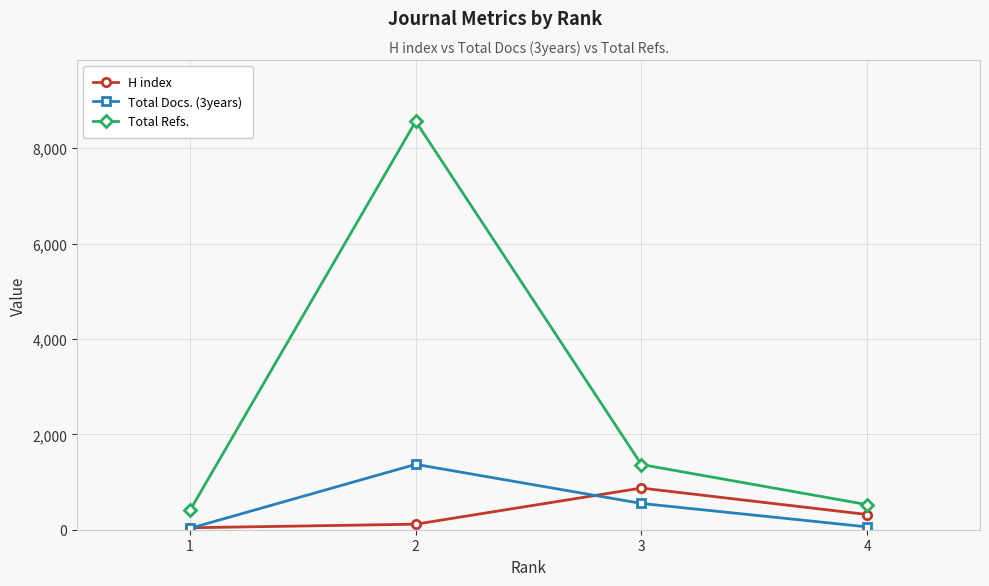

Count the number of categories in the chart.

4